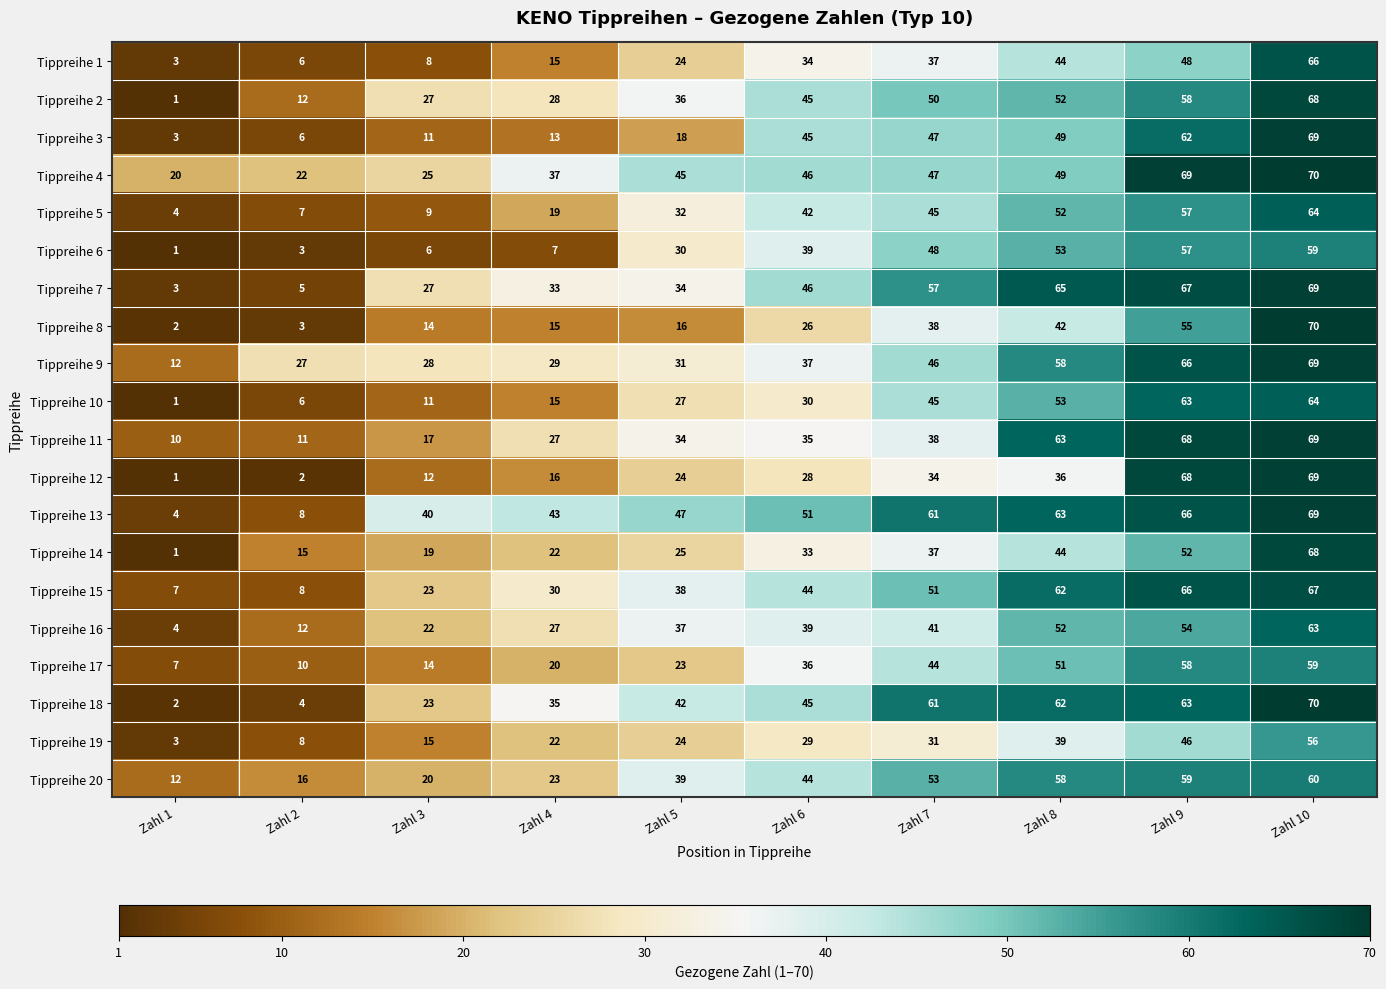

Between Zahl 5 and Zahl 10, which series saw the biggest shift?

Tippreihe 8